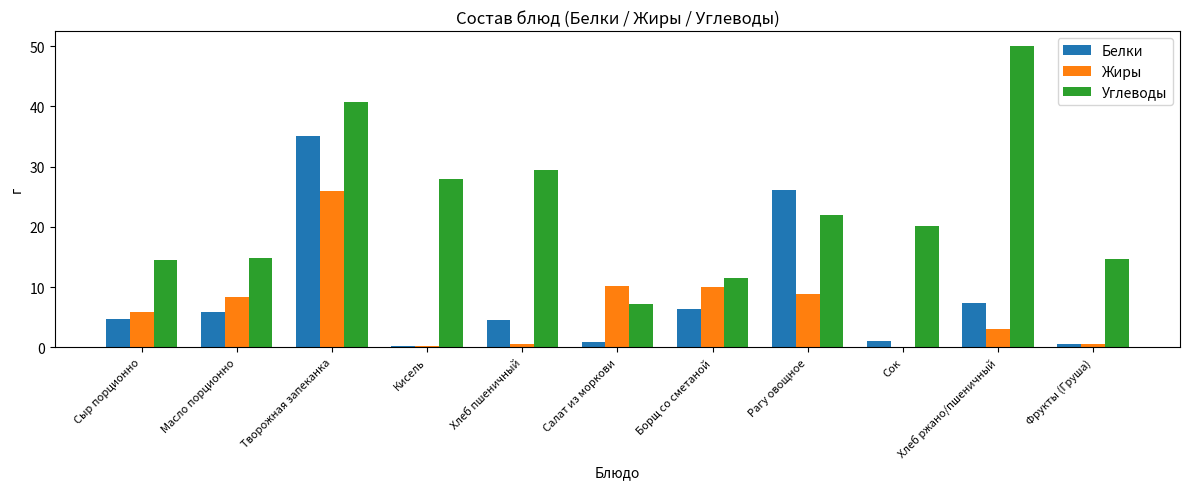

How many groups of bars are there?

11